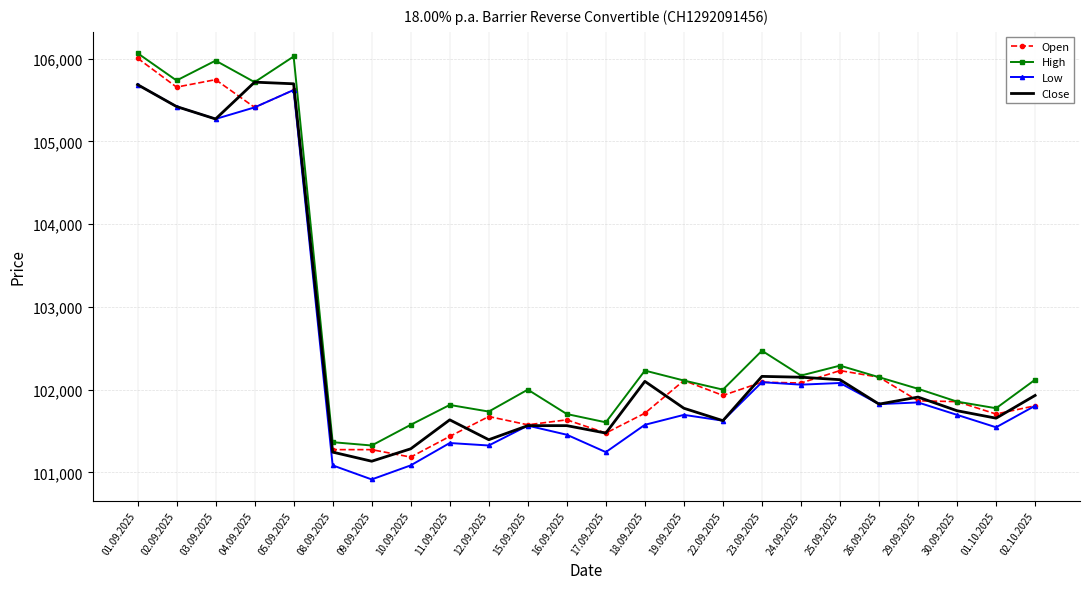

How many categories are shown in the chart?

24